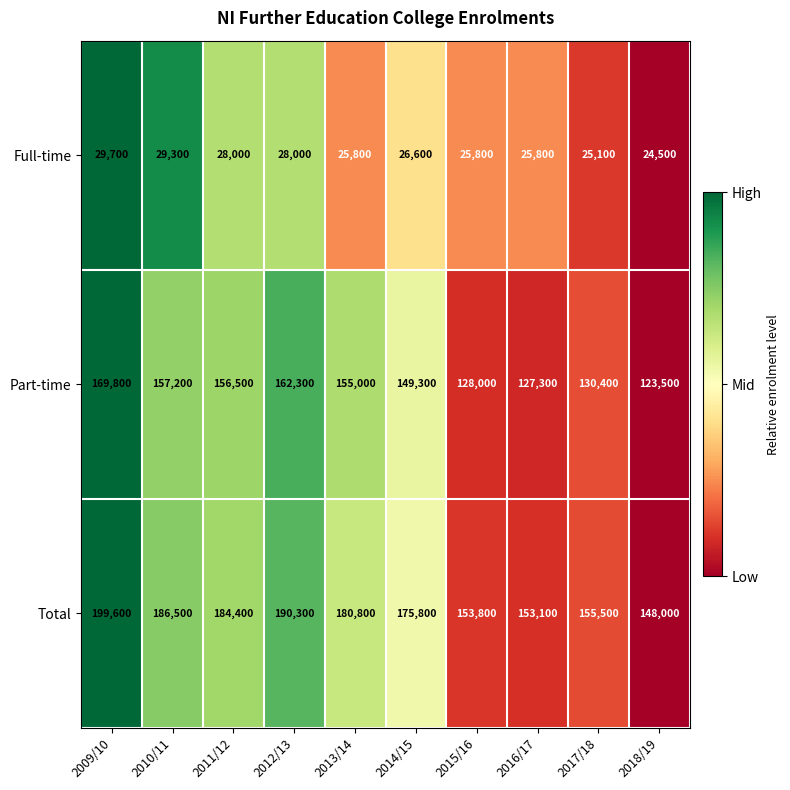

What is the total value across all series at 2017/18?

311000